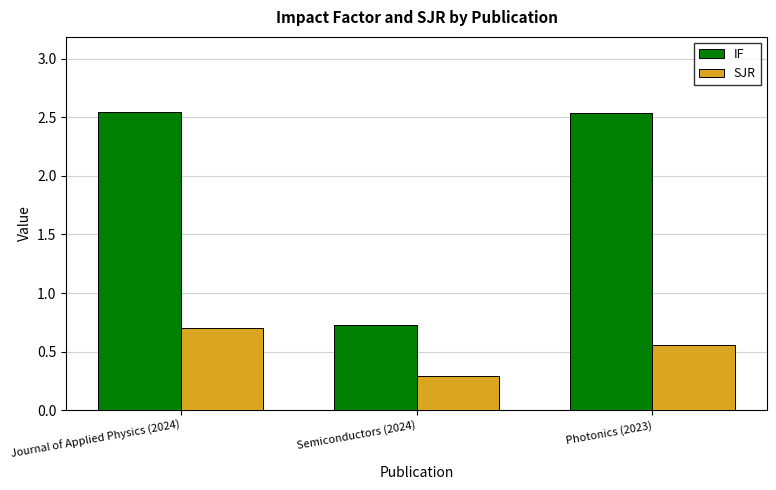

True or false: IF has a value of 0.7 at Semiconductors (2024).

True